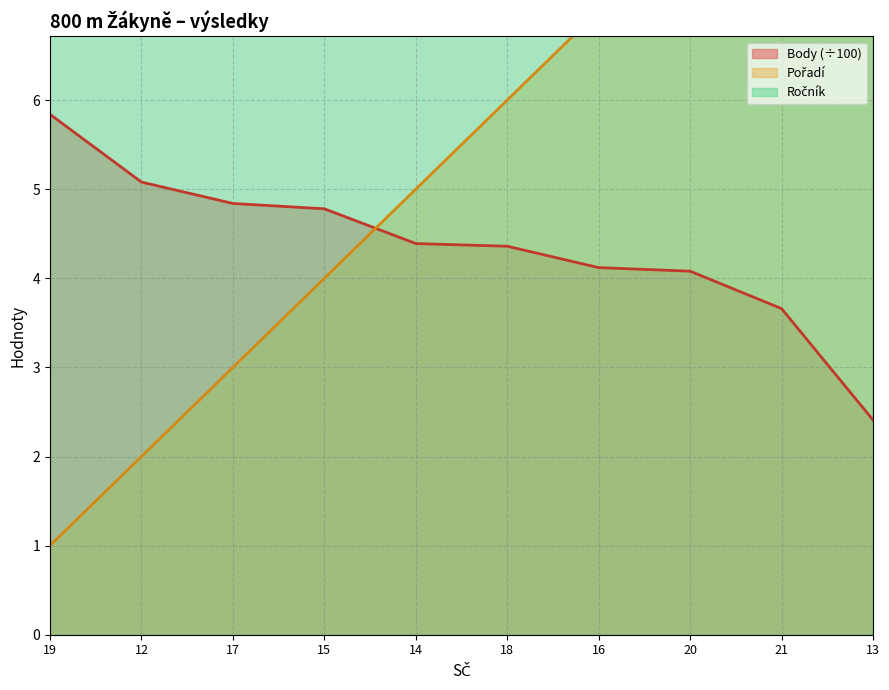

At which category does Ročník reach its first local peak?

15